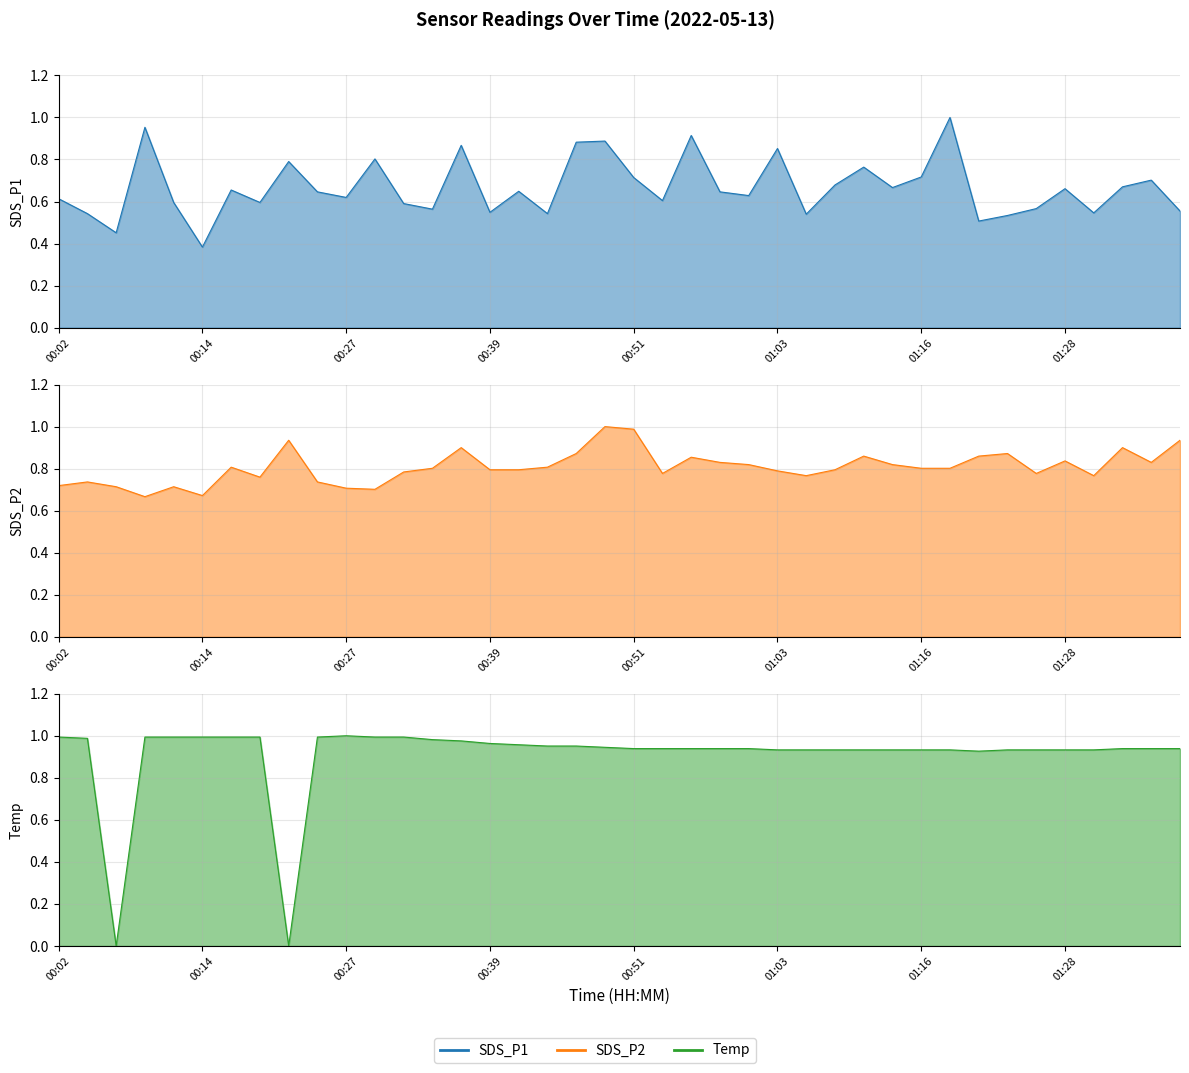

Which category has the highest value in the SDS_P1 line series?

31